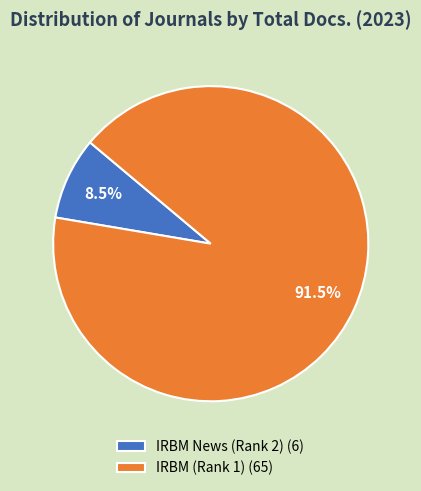

To the nearest percent, what is the combined percentage of IRBM (Rank 1) and IRBM News (Rank 2)?

100%